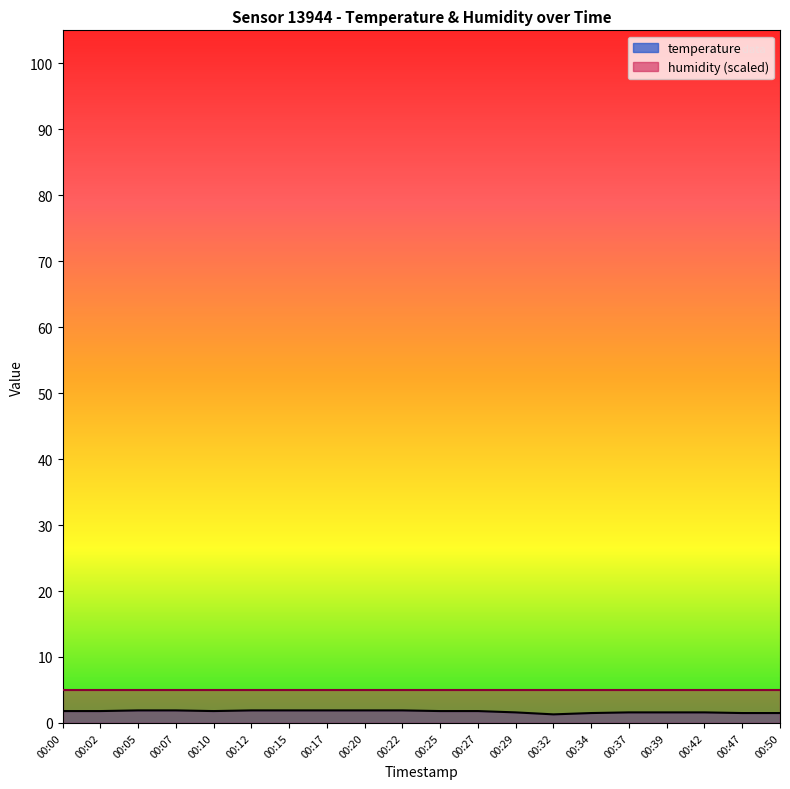

What is the value of the 15th point from the left?

1.5